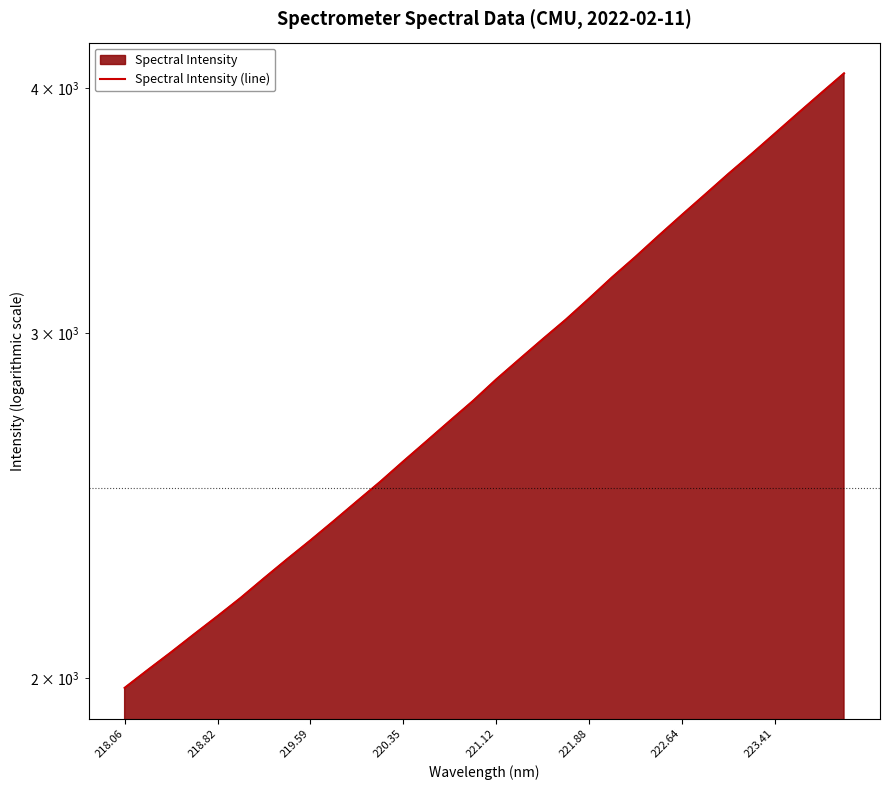

What is the maximum value shown in the chart?

4068.8